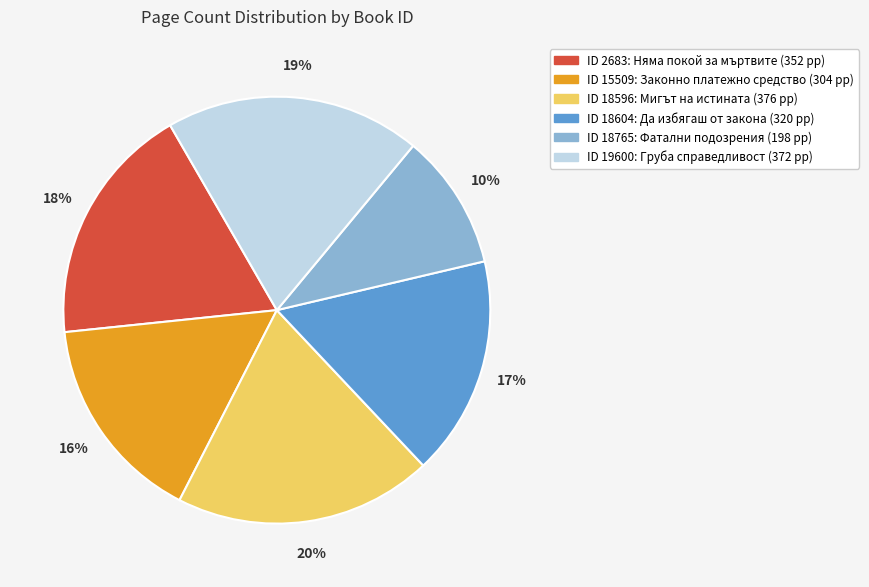

To the nearest percent, what is the average slice percentage?

17%